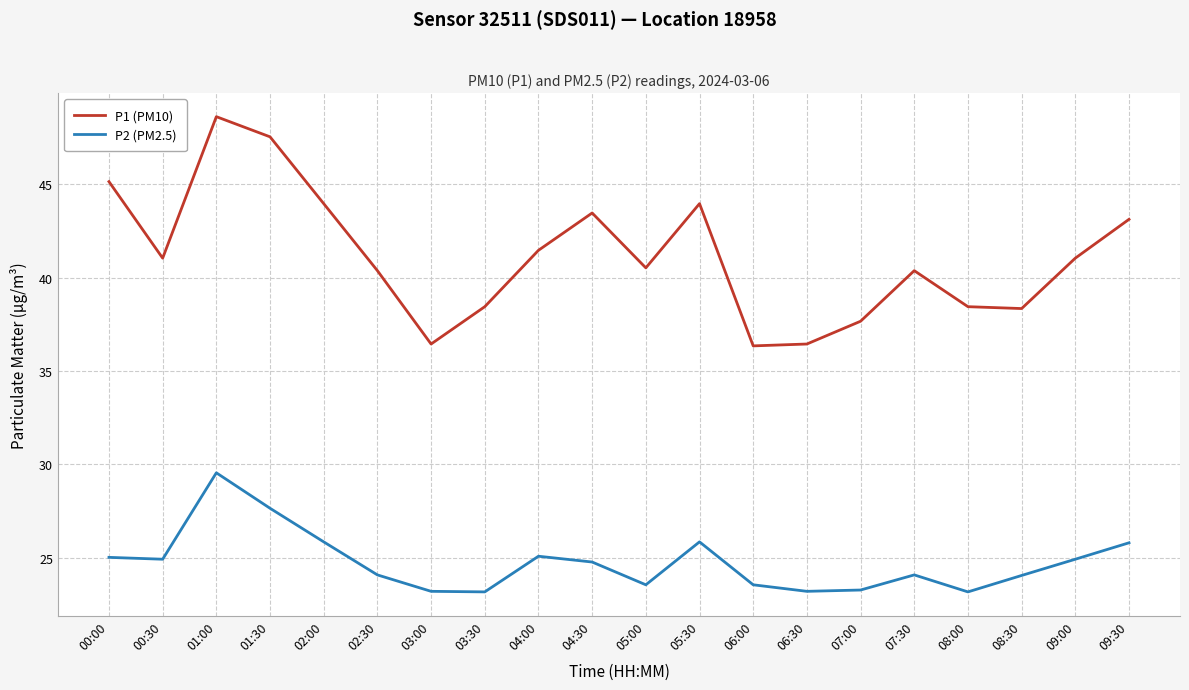

What is the total value across all series at 01:30?

75.2